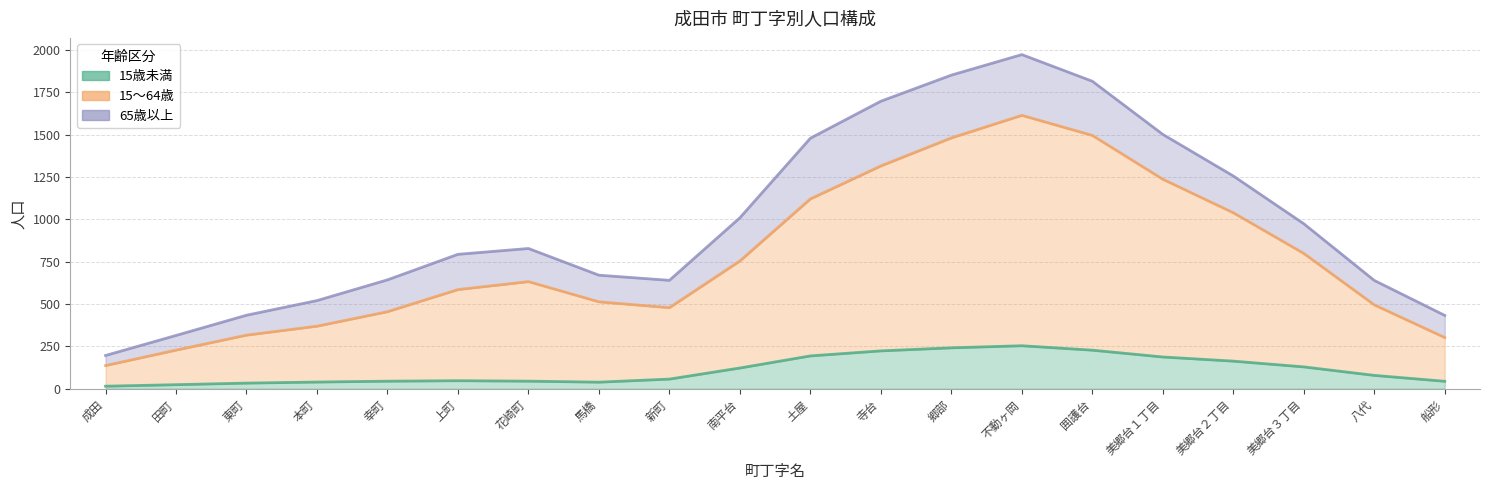

What is the average value of the 15～64歳 series?

658